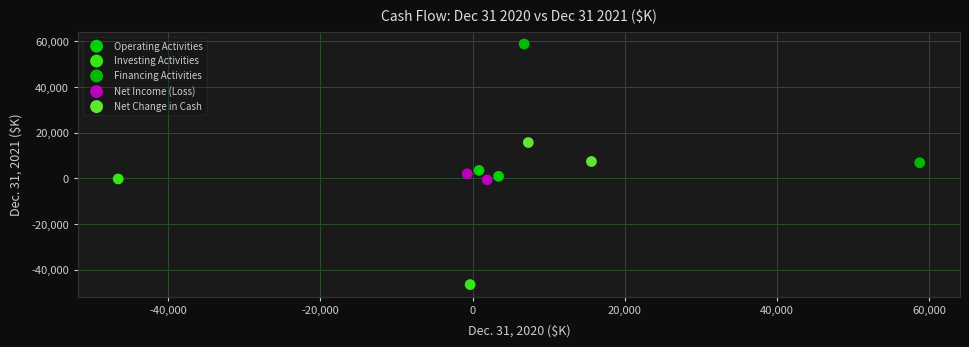

Which series contains the highest Y value?

Financing Activities